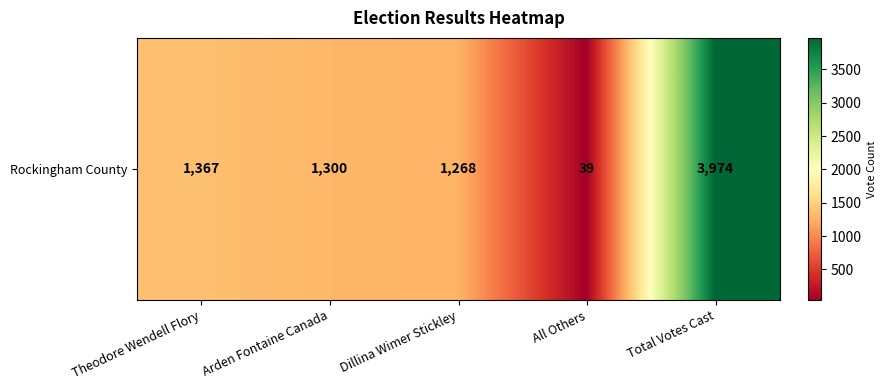

Is it true that the value at Arden Fontaine Canada is 1708?

False